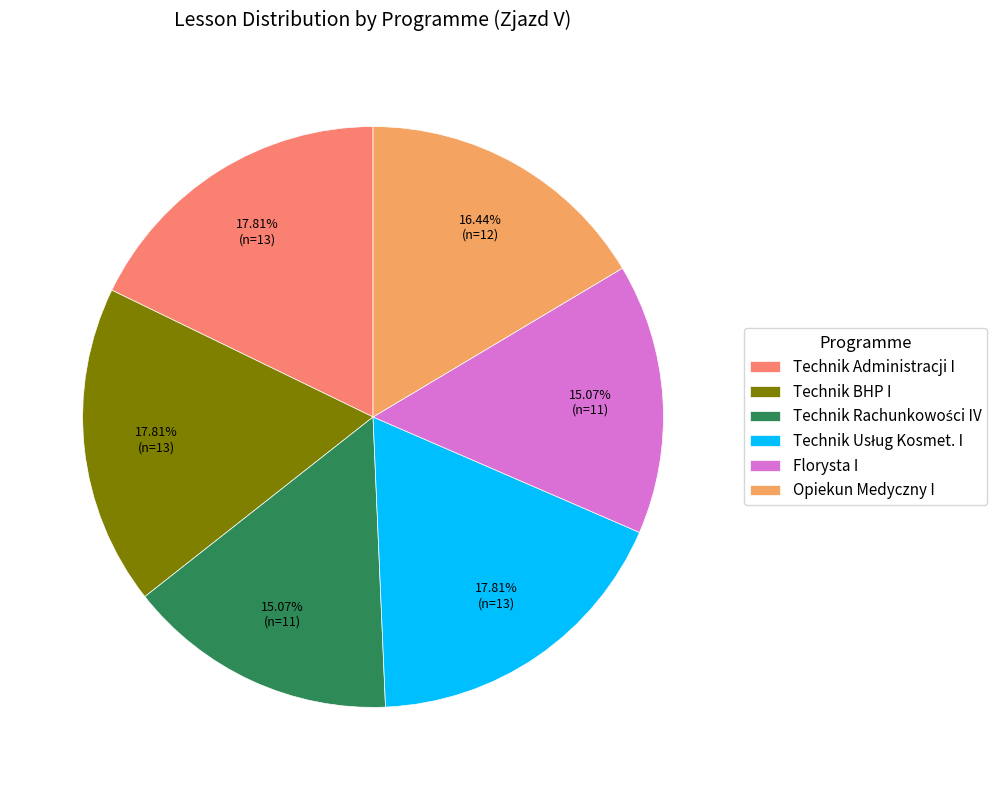

How many segments does this pie chart have?

6